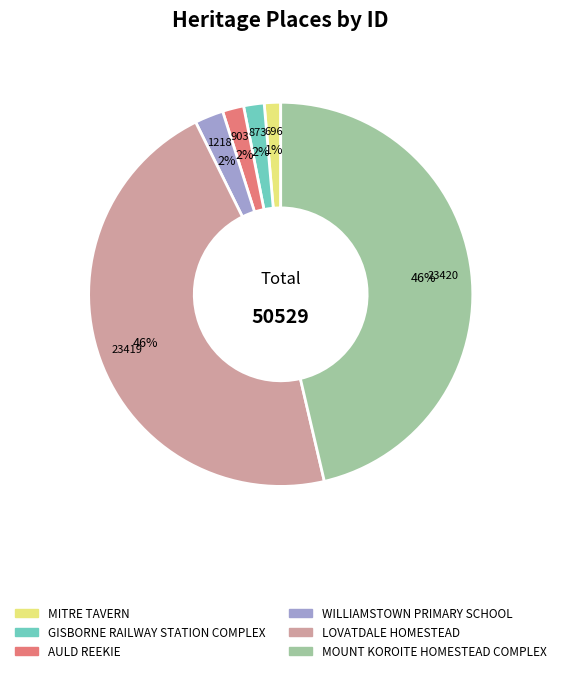

Which has a higher value, GISBORNE RAILWAY STATION COMPLEX or LOVATDALE HOMESTEAD?

LOVATDALE HOMESTEAD